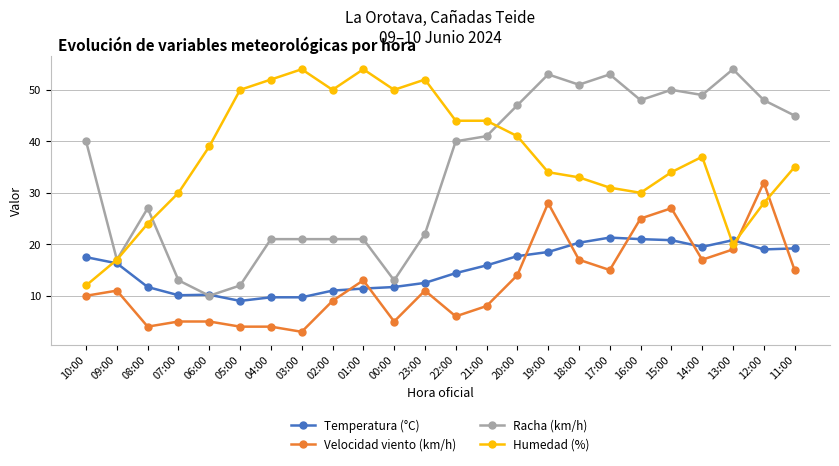

What is the sum of the Humedad (%) values at 06:00 and 05:00?

89.0